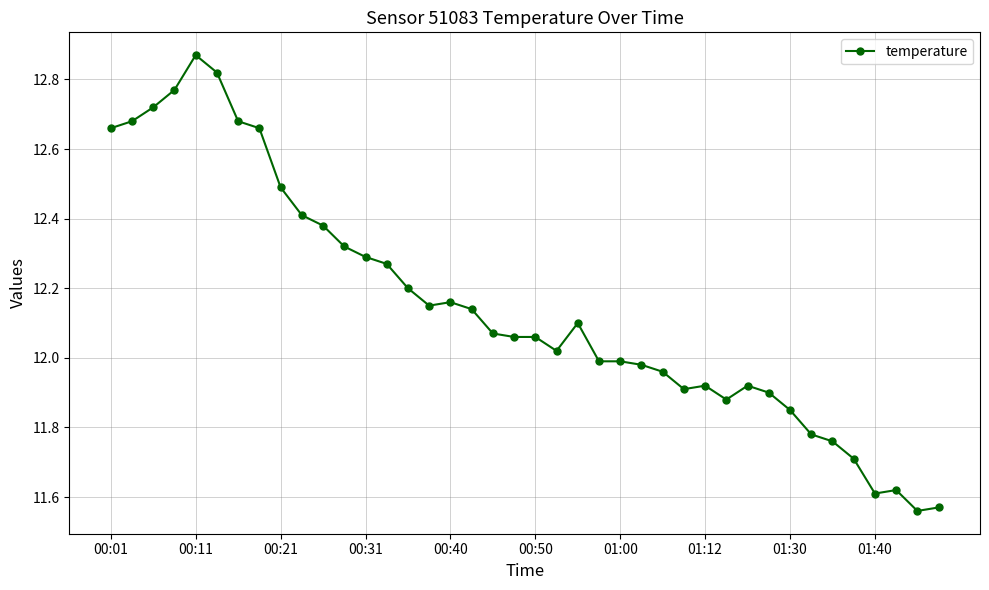

How many data points are above 12?

23